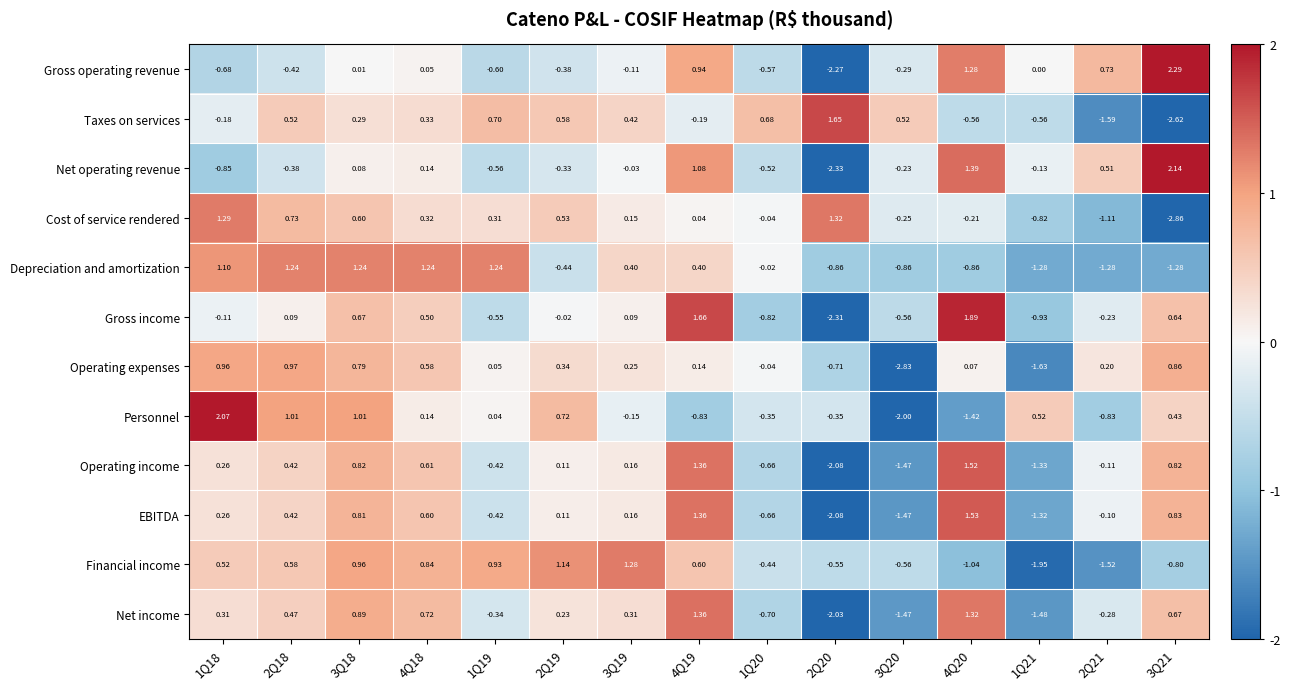

At which category is the sum across all series the highest?

3Q18